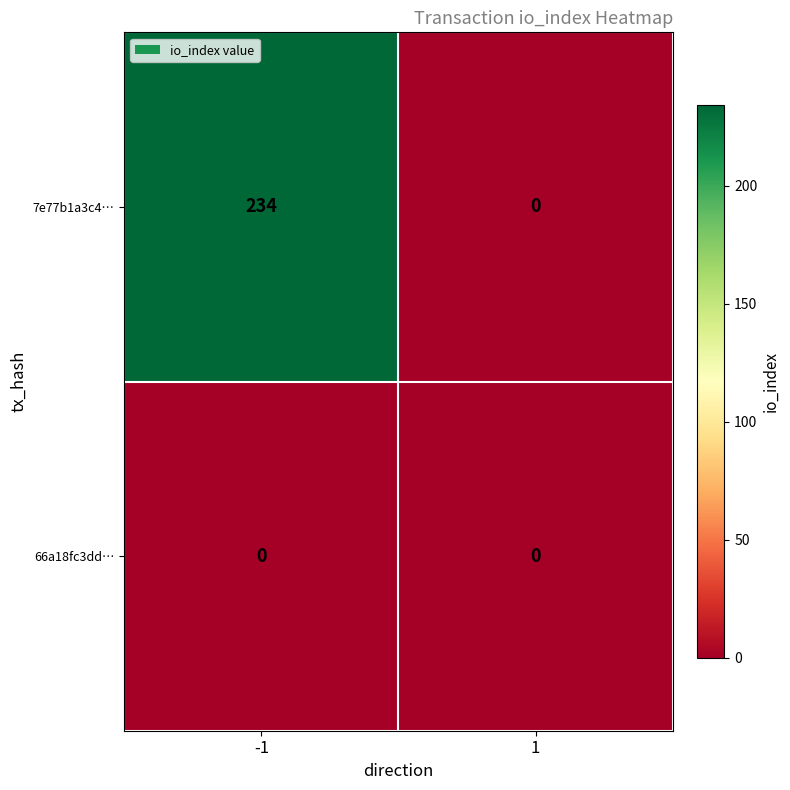

What is the difference between the 7e77b1a3c4… values at -1 and 1?

234